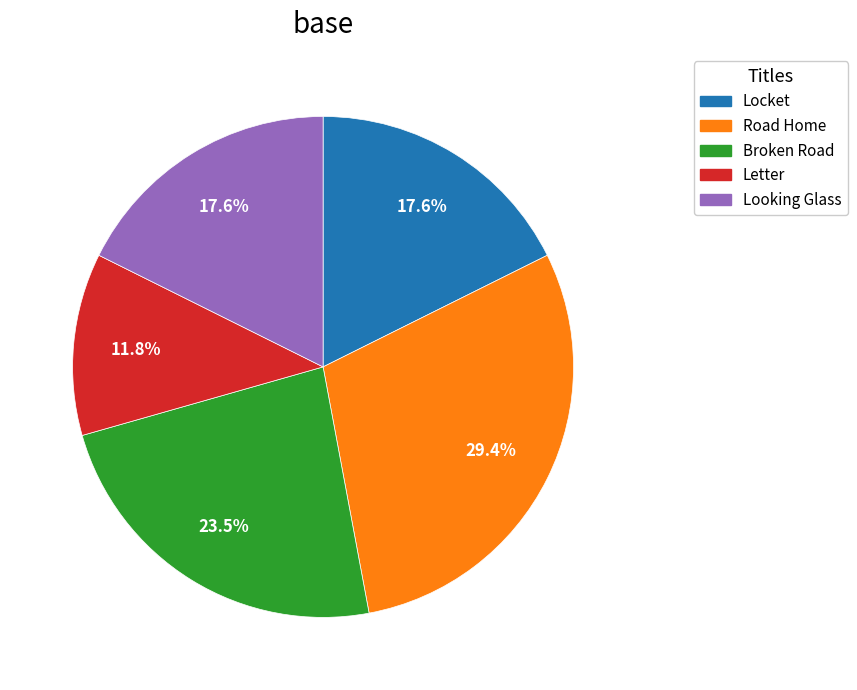

Is it true that Looking Glass is 4% of the pie?

False